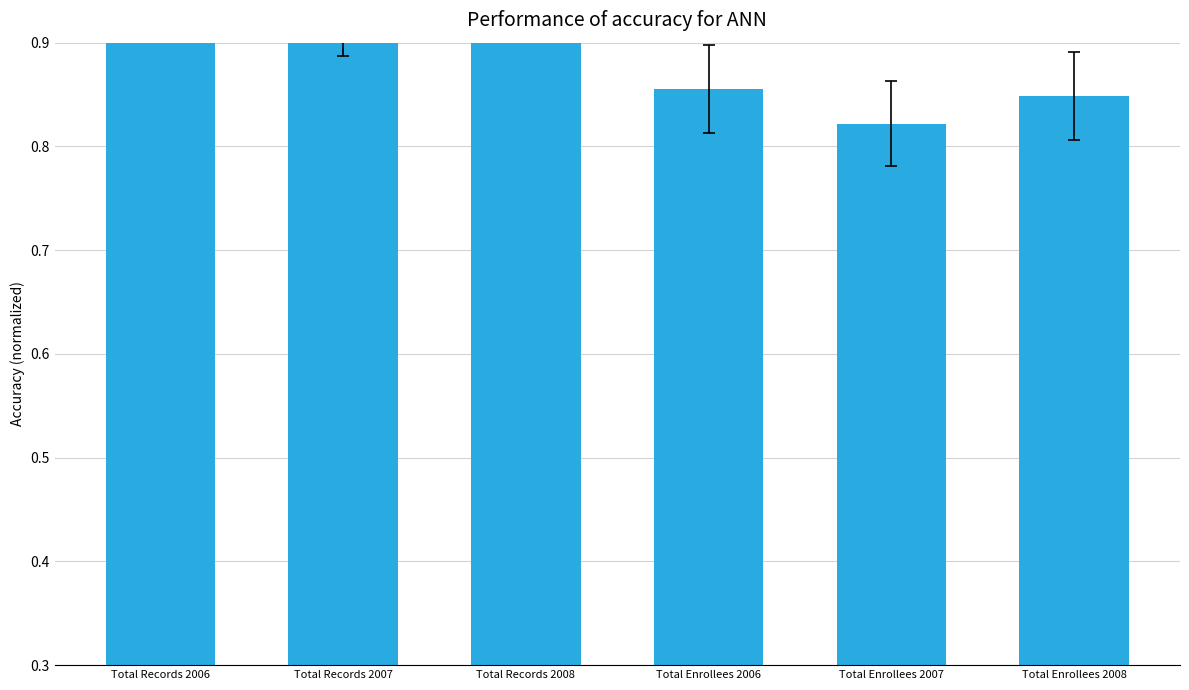

Between Total Enrollees 2007 and Total Enrollees 2006, which is larger?

Total Enrollees 2006